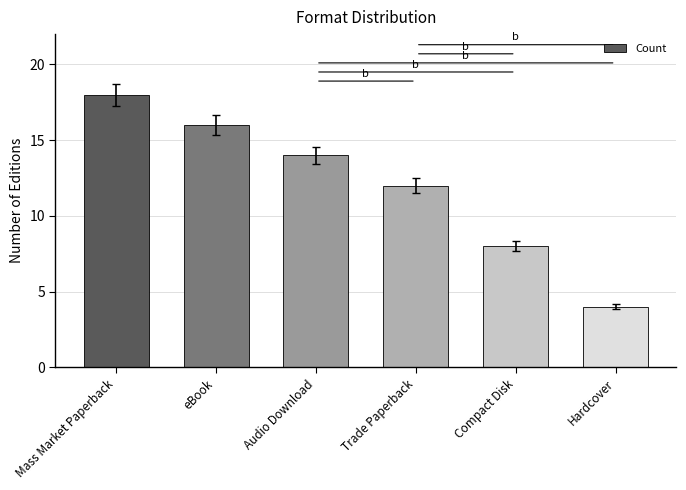

Which category has the lowest value across all series?

Hardcover